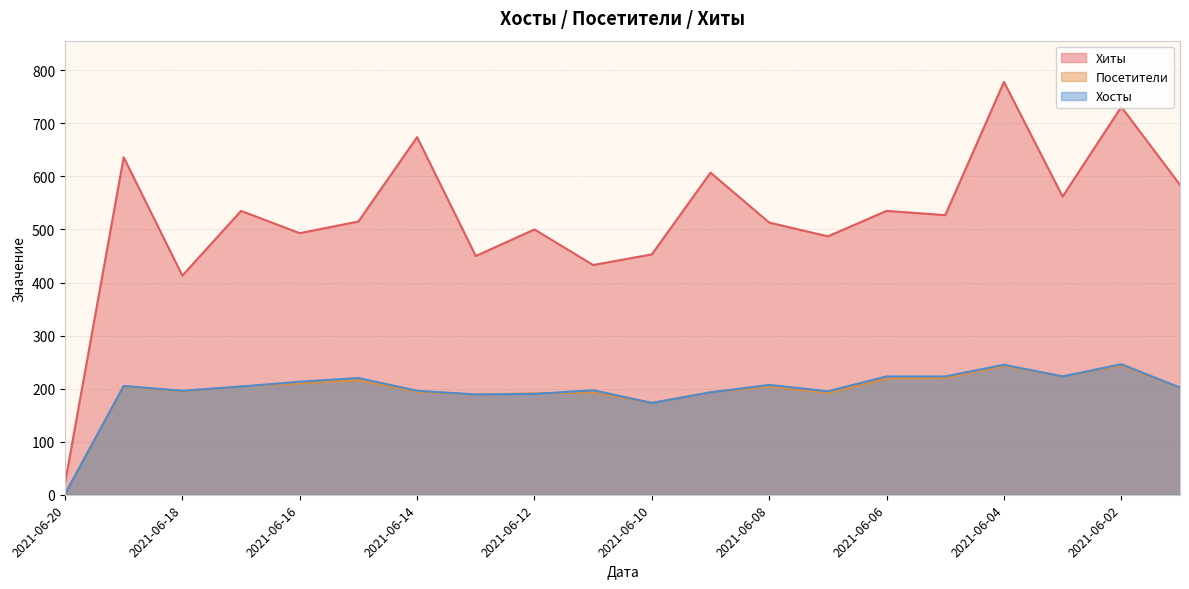

At which label does Посетители reach its minimum?

2021-06-20